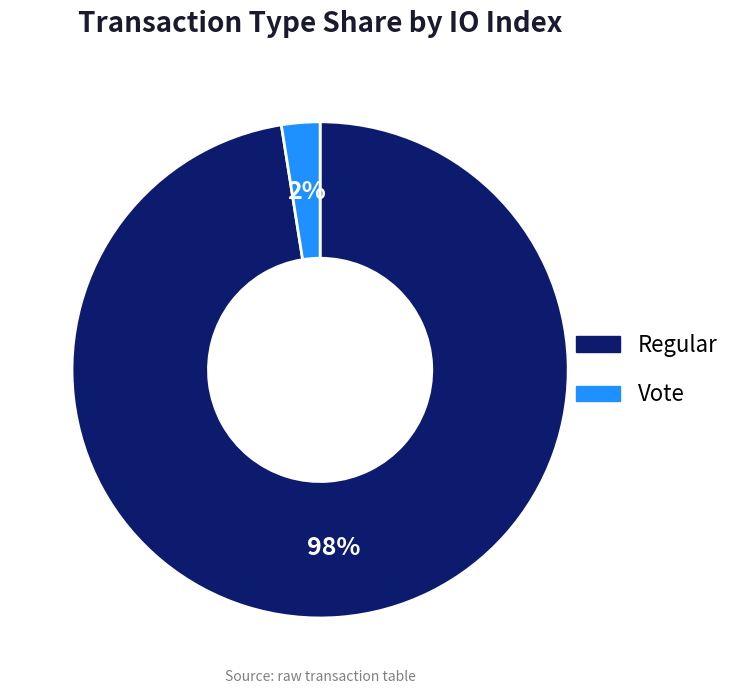

How many slices are in this pie chart?

2